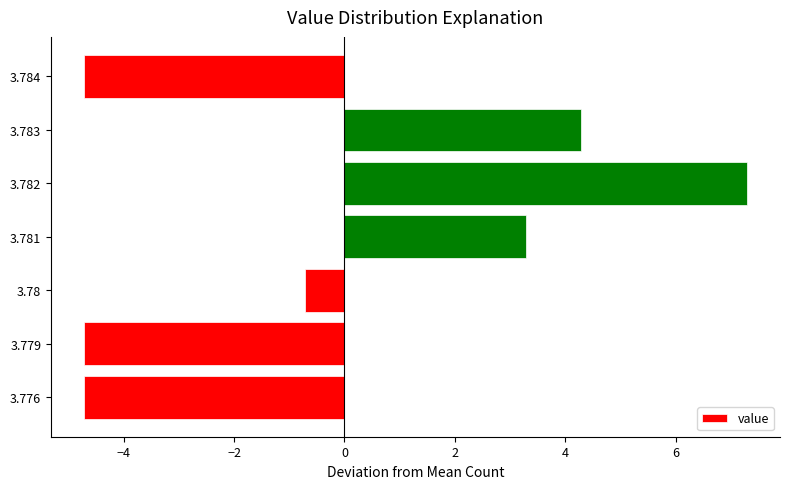

Is it true that the value at 3.782 is 3.3?

False